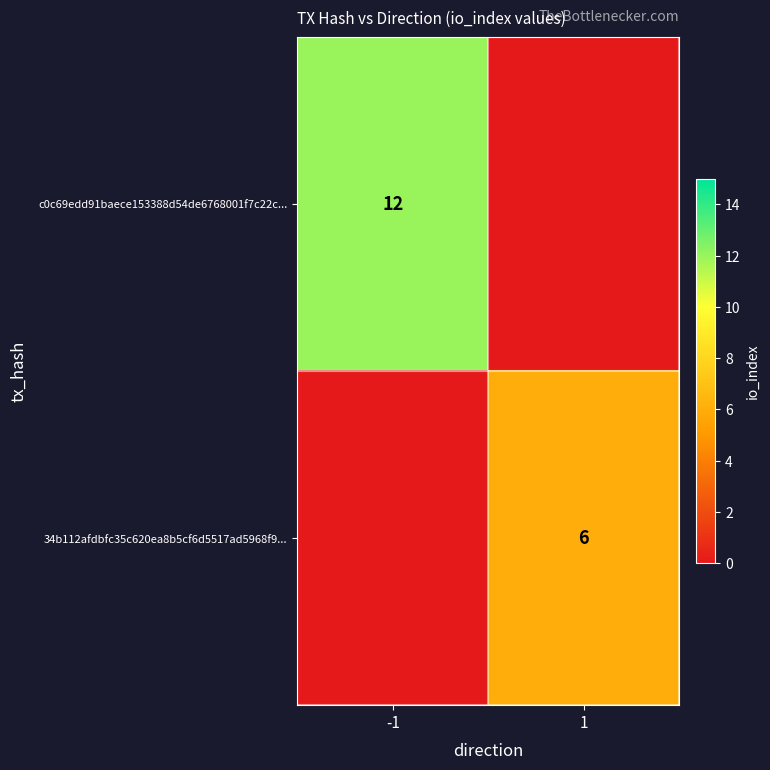

The 34b112afdbfc35c620ea8b5cf6d5517ad5968f9... series shows 6 at 1. True or false?

True